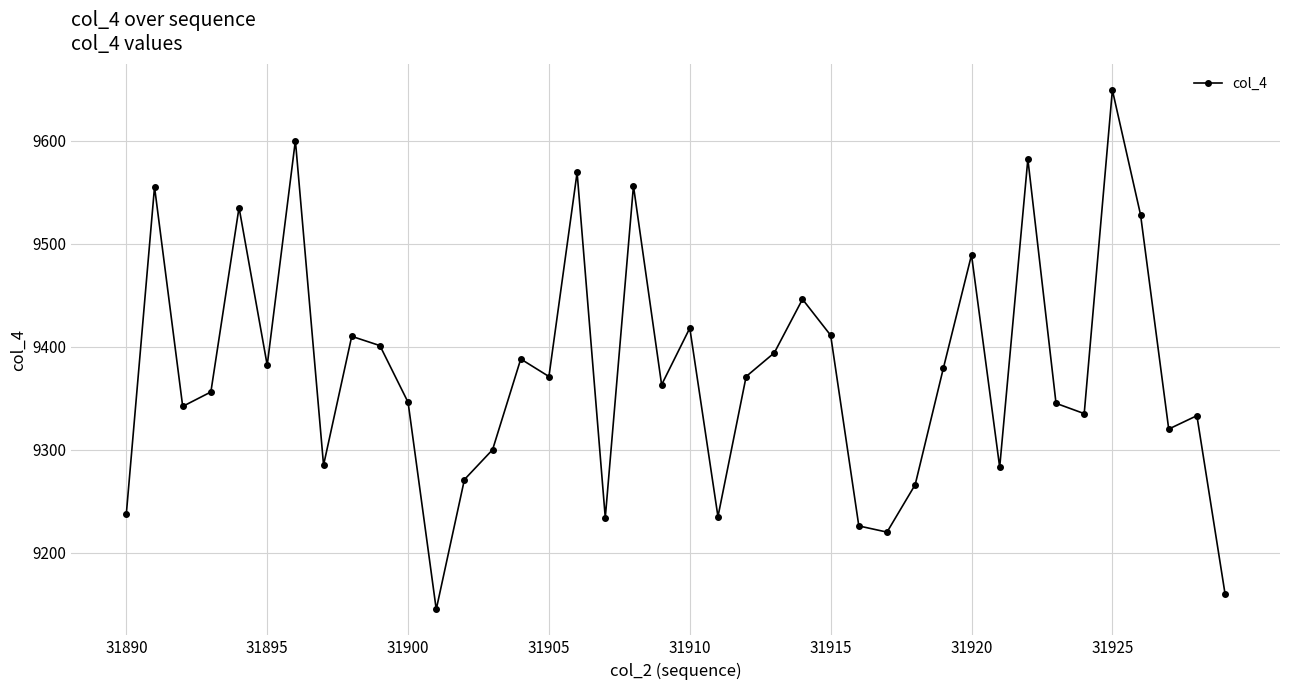

What is the smallest value displayed?

9145